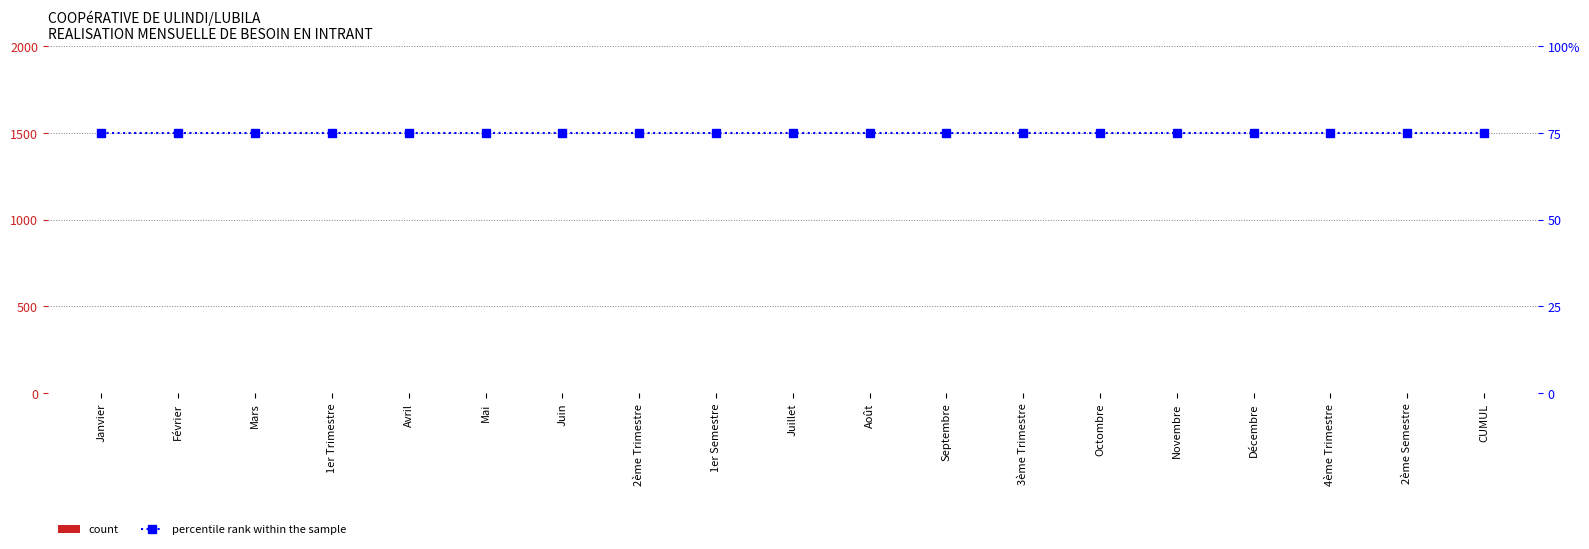

Reading left to right, extract all data points from this chart.

QUANTITE (EN ): 0	0	0	0	0	0	0	0	0	0	0	0	0	0	0	0	0	0	0
percentile rank within the sample: 75	75	75	75	75	75	75	75	75	75	75	75	75	75	75	75	75	75	75